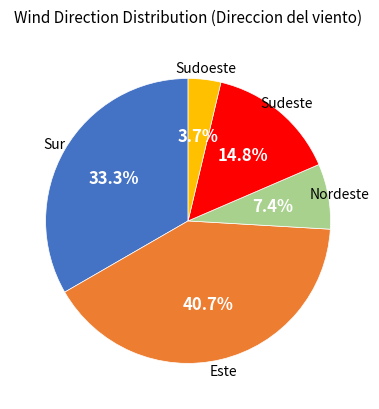

To the nearest percent, what is the average slice percentage?

20%